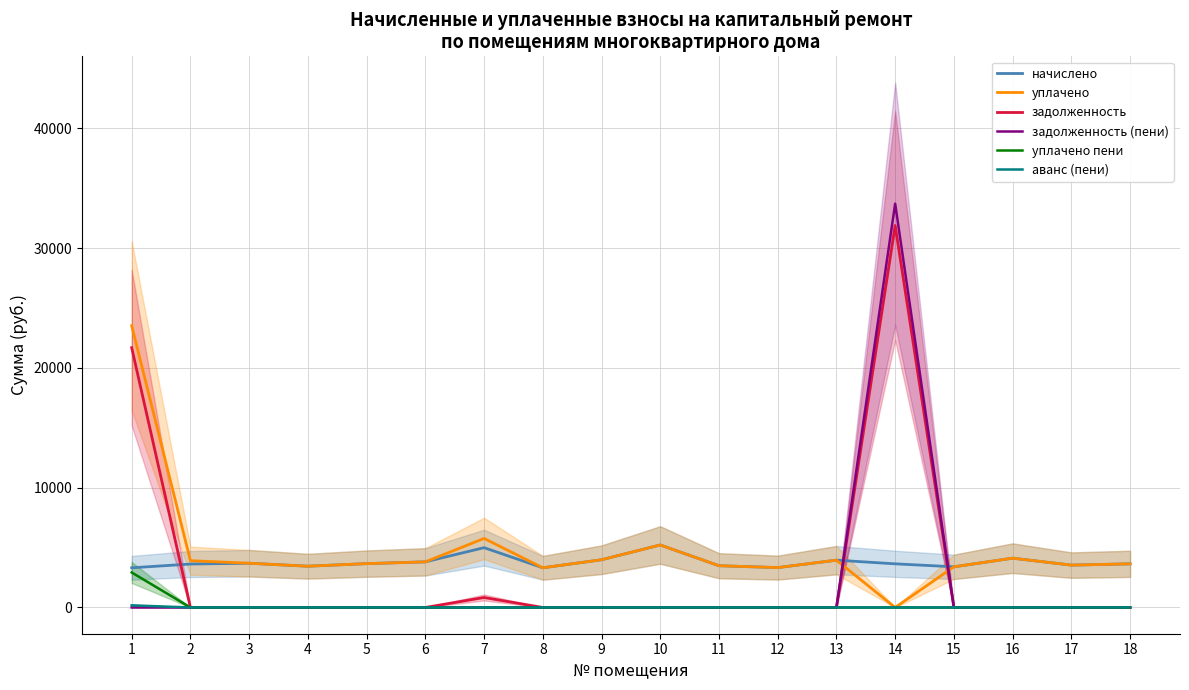

List the labels in order of уплачено пени value, largest first.

1, 7, 2, 3, 4, 5, 6, 8, 9, 10, 11, 12, 13, 14, 15, 16, 17, 18